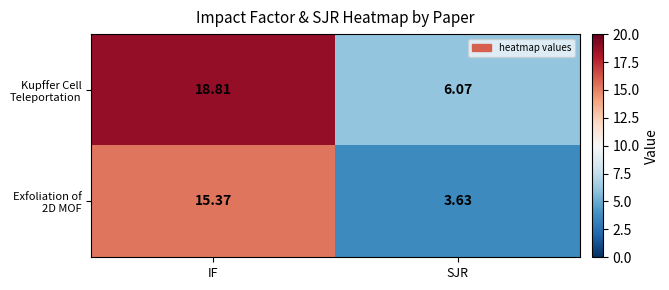

How many distinct data groups are displayed?

2